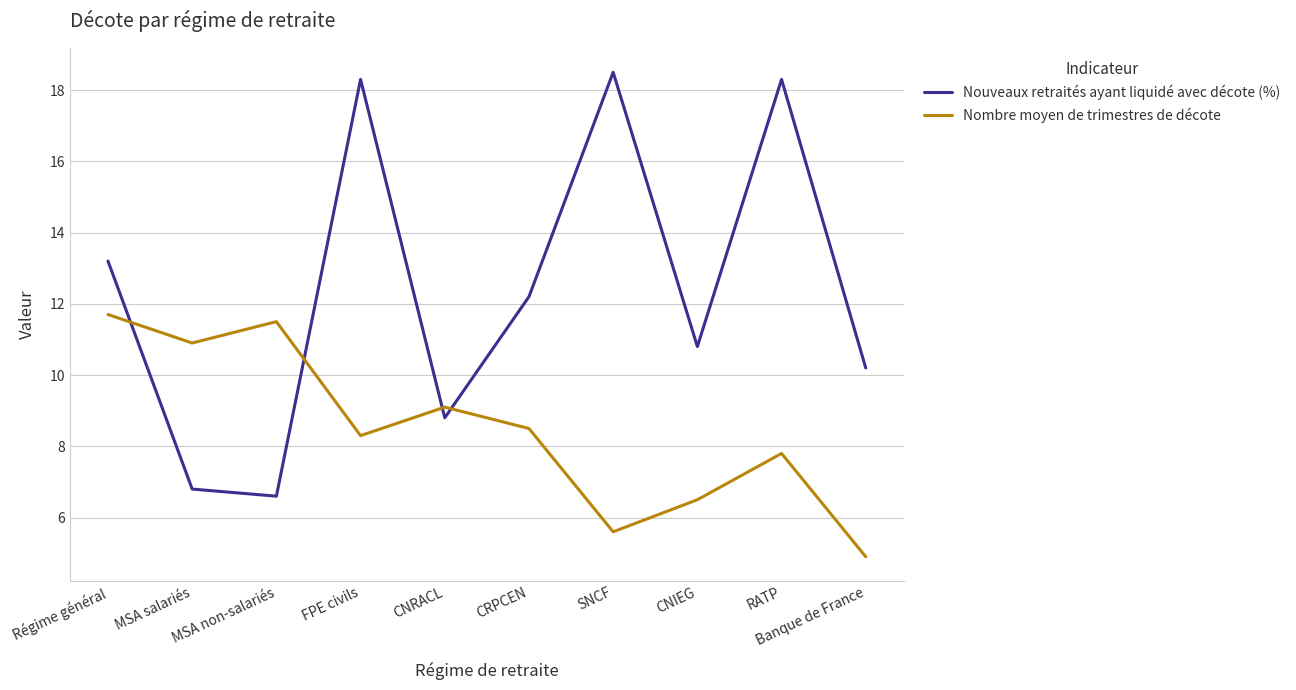

At how many categories does at least one series exceed 6?

10